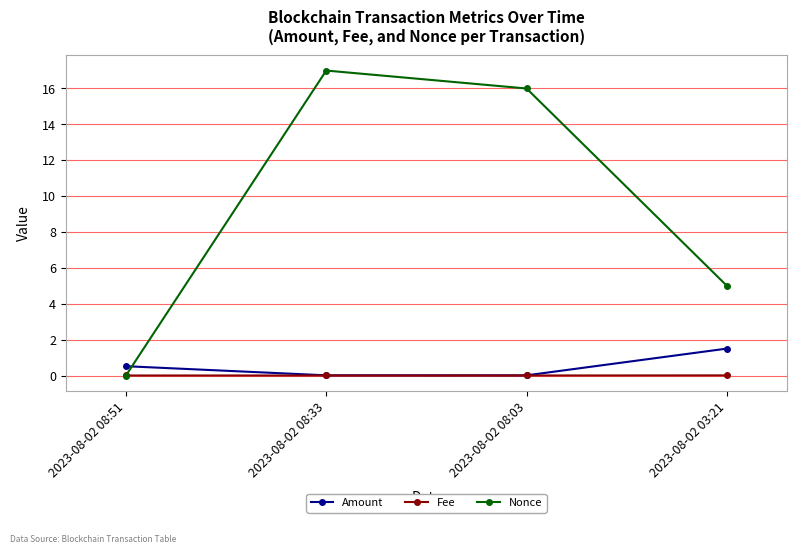

What is the label of the 3rd point from the right?

2023-08-02 08:33